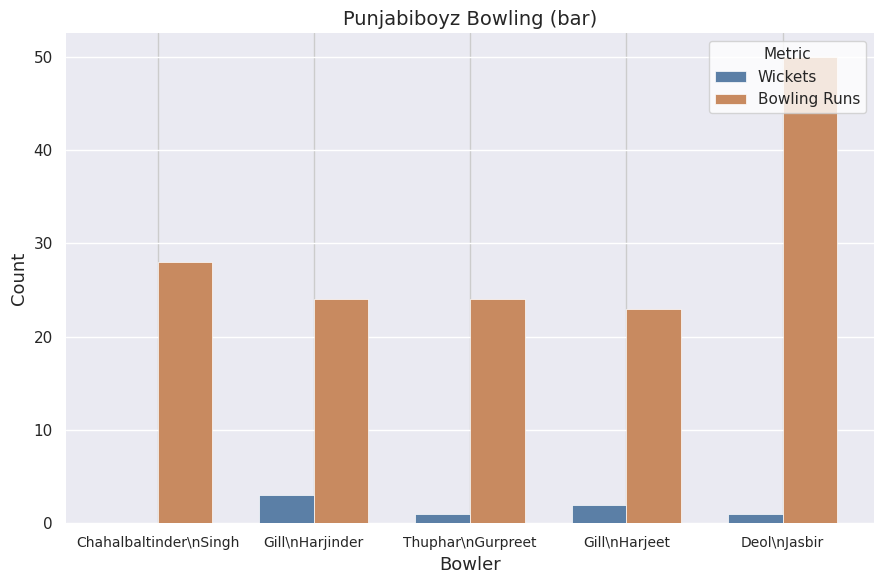

What are all the series names shown in the legend?

Wickets, Bowling Runs